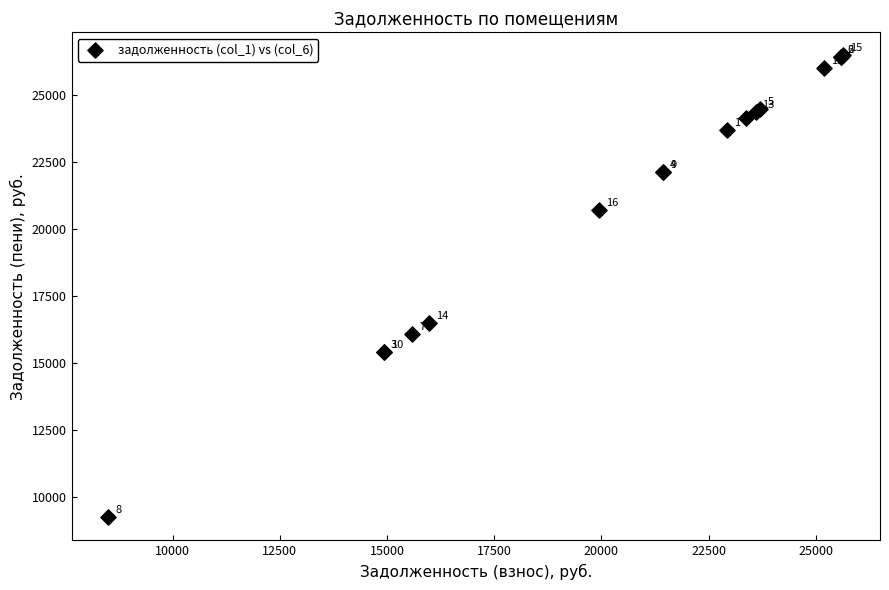

What Y value in the scatter plot is closest to 17857?

16483.6